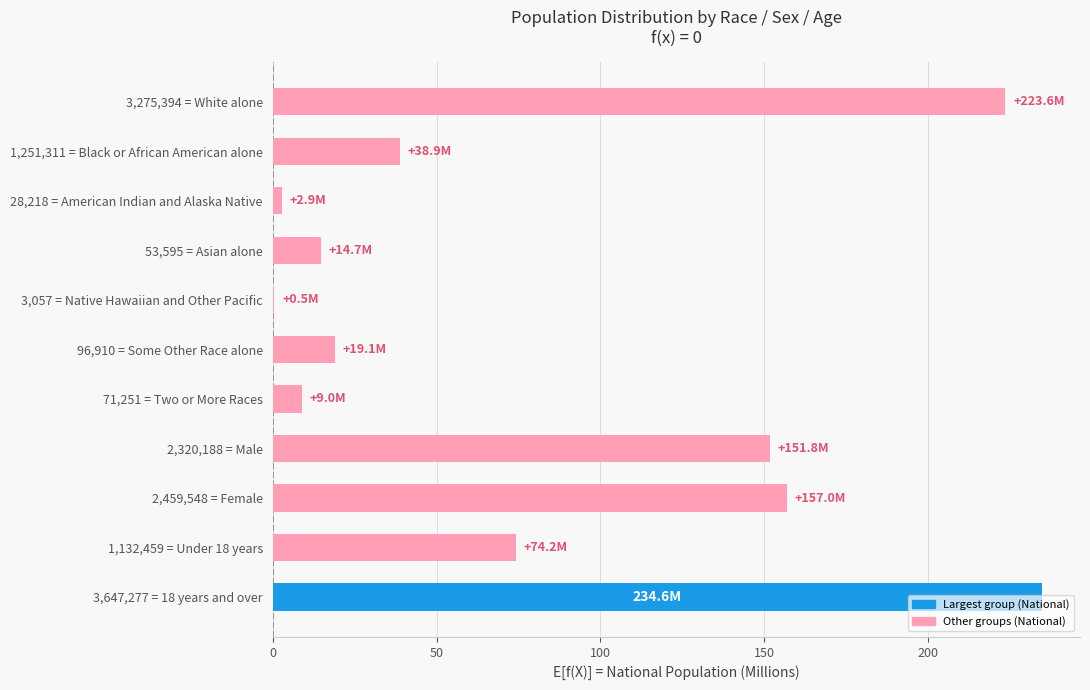

At which category does the chart reach its peak across all series?

3,647,277 = 18 years and over